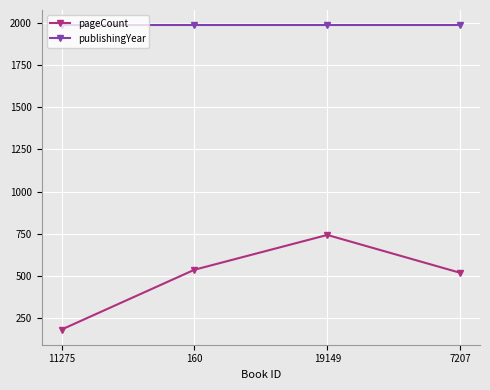

Is it true that publishingYear equals 3299 at 7207?

False